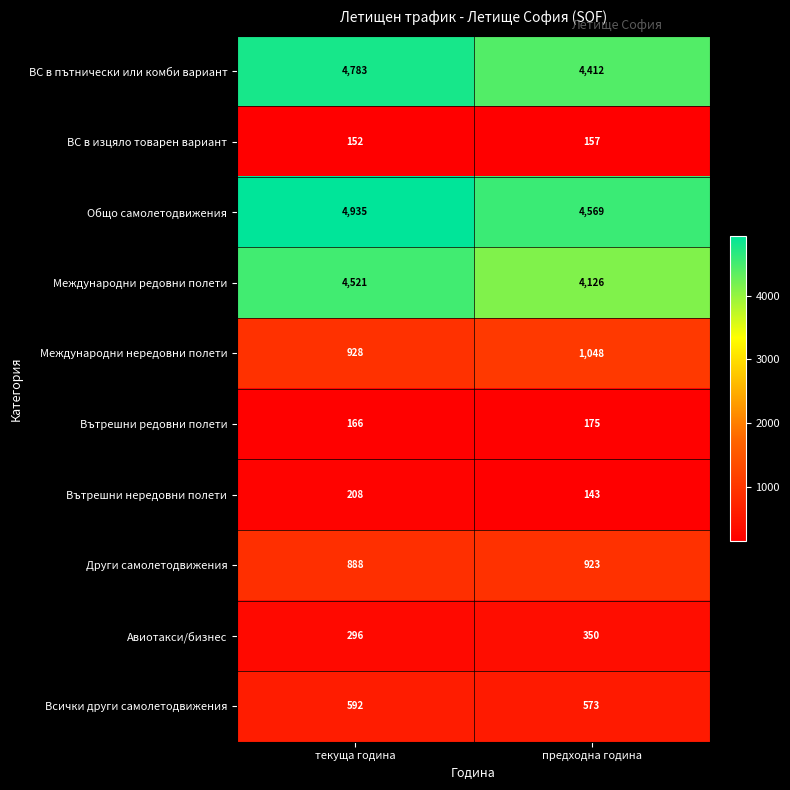

What is the sum of all Международни нередовни полети values?

1976